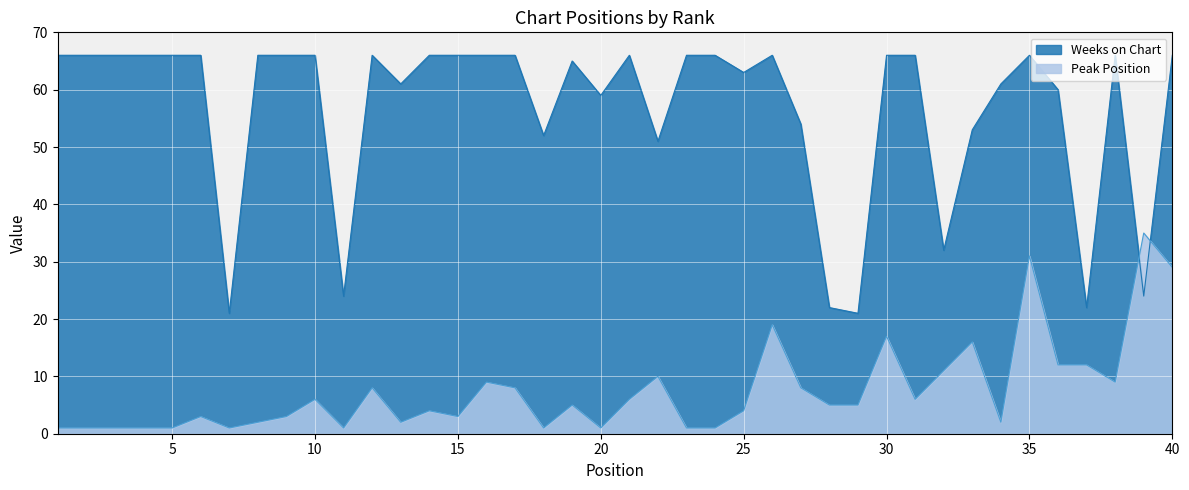

At 27, list the series in order from largest to smallest.

Weeks on Chart, Peak Position